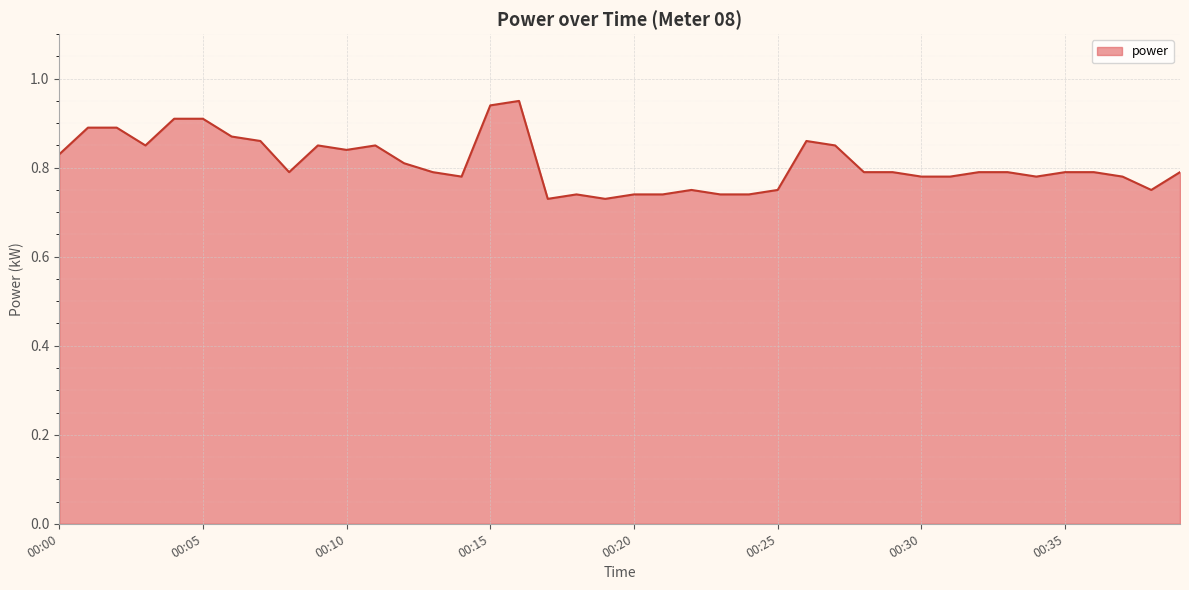

At which category does the chart reach its peak across all series?

00:16